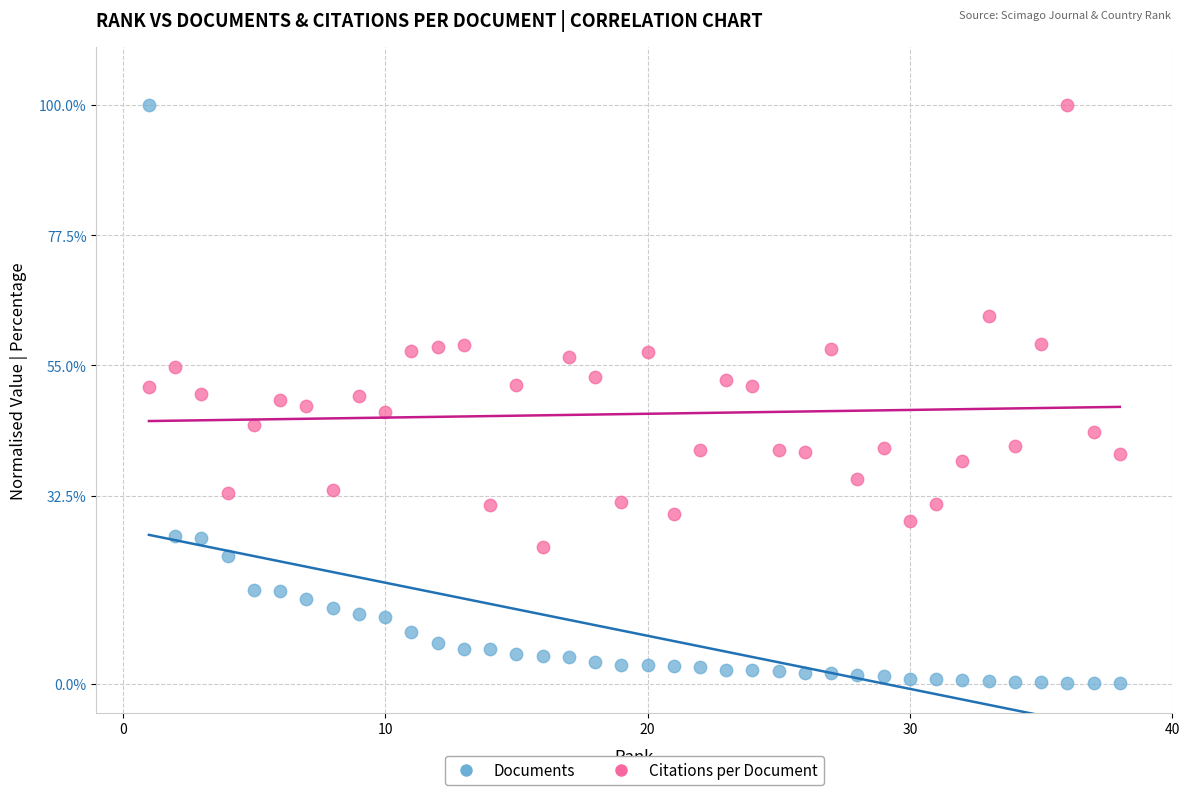

Across all data points, what is the range of Y values (max minus min)?

99.9